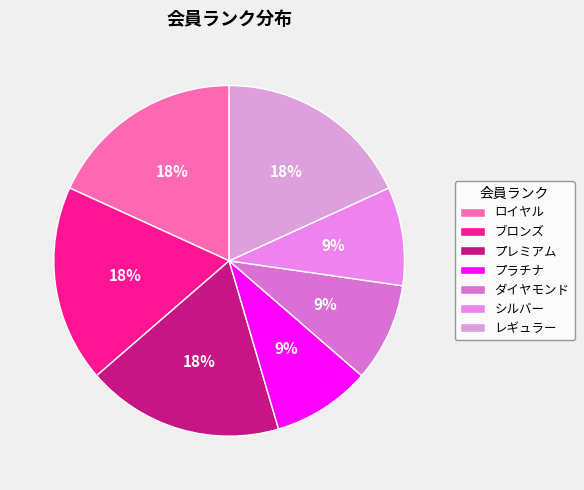

Is it true that ロイヤル is 18% of the pie?

True